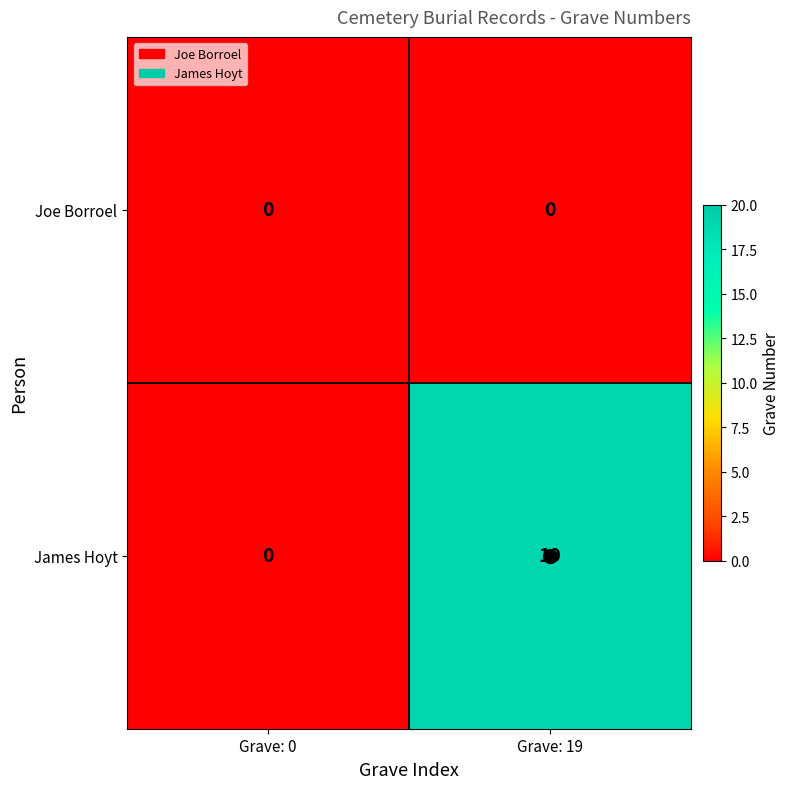

What is the sum of the James Hoyt values at Grave: 19 and Grave: 0?

19